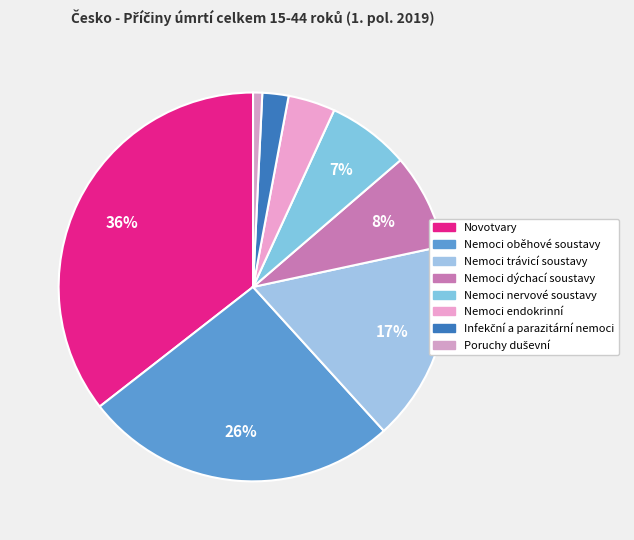

Which has a higher value, Nemoci endokrinní or Novotvary?

Novotvary